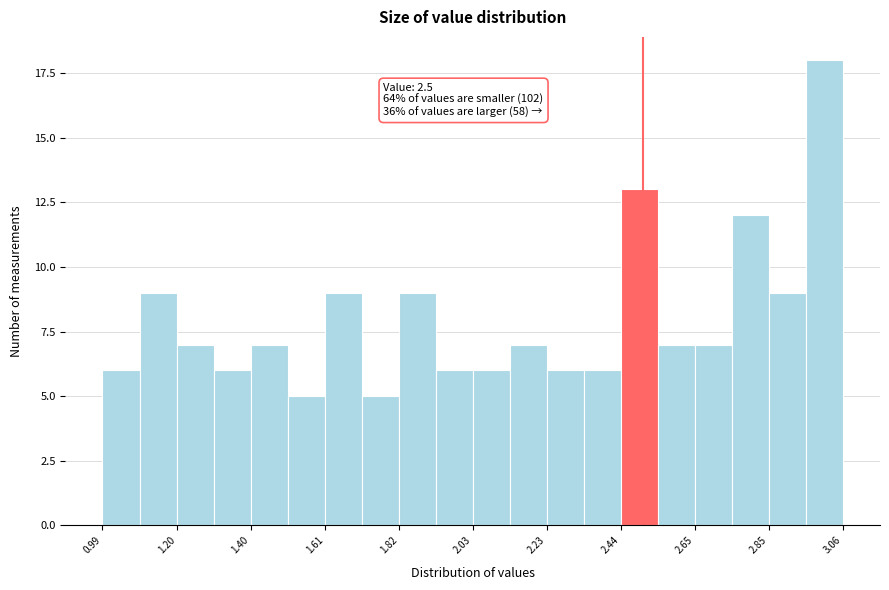

Read against the x-axis, roughly where is the centre of the tallest bar?

3.00